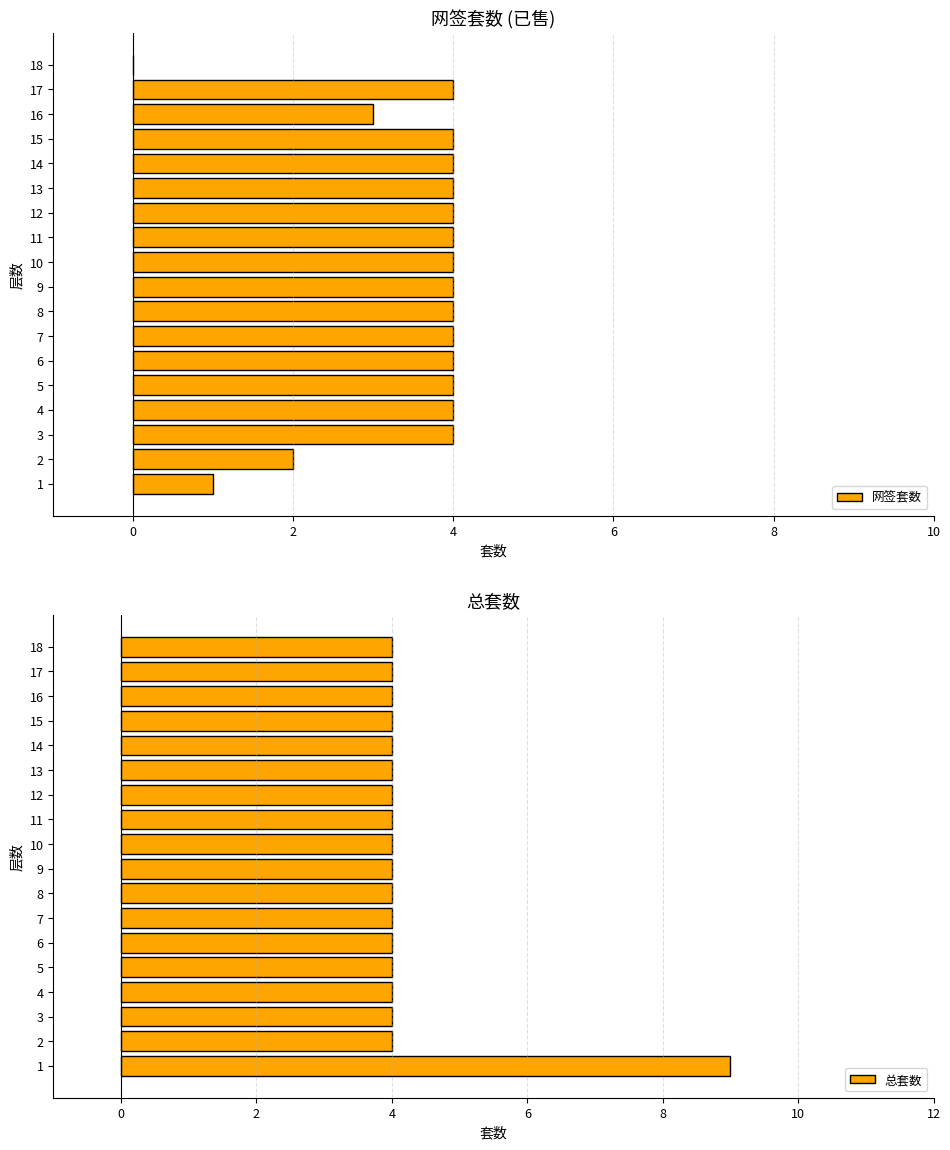

The value of 总套数 at 12 is 4. True or false?

True